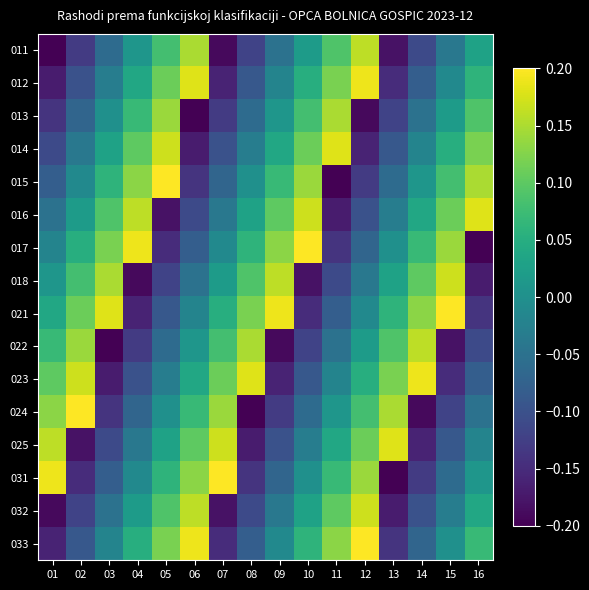

Reading left to right, transcribe all the data shown in this chart.

011: 01=-0.2	02=-0.1	03=-0.1	04=0.0	05=0.1	06=0.1	07=-0.2	08=-0.1	09=-0.1	10=0.0	11=0.1	12=0.2	13=-0.2	14=-0.1	15=-0.0	16=0.0
012: 01=-0.2	02=-0.1	03=-0.0	04=0.0	05=0.1	06=0.2	07=-0.2	08=-0.1	09=-0.0	10=0.1	11=0.1	12=0.2	13=-0.1	14=-0.1	15=-0.0	16=0.1
013: 01=-0.1	02=-0.1	03=0.0	04=0.1	05=0.1	06=-0.2	07=-0.1	08=-0.1	09=0.0	10=0.1	11=0.1	12=-0.2	13=-0.1	14=-0.1	15=0.0	16=0.1
014: 01=-0.1	02=-0.0	03=0.0	04=0.1	05=0.2	06=-0.2	07=-0.1	08=-0.0	09=0.0	10=0.1	11=0.2	12=-0.2	13=-0.1	14=-0.0	15=0.1	16=0.1
015: 01=-0.1	02=-0.0	03=0.1	04=0.1	05=0.2	06=-0.1	07=-0.1	08=0.0	09=0.1	10=0.1	11=-0.2	12=-0.1	13=-0.1	14=0.0	15=0.1	16=0.1
016: 01=-0.1	02=0.0	03=0.1	04=0.2	05=-0.2	06=-0.1	07=-0.0	08=0.0	09=0.1	10=0.2	11=-0.2	12=-0.1	13=-0.0	14=0.0	15=0.1	16=0.2
017: 01=-0.0	02=0.1	03=0.1	04=0.2	05=-0.1	06=-0.1	07=-0.0	08=0.1	09=0.1	10=0.2	11=-0.1	12=-0.1	13=0.0	14=0.1	15=0.1	16=-0.2
018: 01=0.0	02=0.1	03=0.1	04=-0.2	05=-0.1	06=-0.1	07=0.0	08=0.1	09=0.2	10=-0.2	11=-0.1	12=-0.0	13=0.0	14=0.1	15=0.2	16=-0.2
021: 01=0.0	02=0.1	03=0.2	04=-0.2	05=-0.1	06=-0.0	07=0.1	08=0.1	09=0.2	10=-0.1	11=-0.1	12=-0.0	13=0.1	14=0.1	15=0.2	16=-0.1
022: 01=0.1	02=0.1	03=-0.2	04=-0.1	05=-0.1	06=0.0	07=0.1	08=0.1	09=-0.2	10=-0.1	11=-0.1	12=0.0	13=0.1	14=0.2	15=-0.2	16=-0.1
023: 01=0.1	02=0.2	03=-0.2	04=-0.1	05=-0.0	06=0.0	07=0.1	08=0.2	09=-0.2	10=-0.1	11=-0.0	12=0.1	13=0.1	14=0.2	15=-0.1	16=-0.1
024: 01=0.1	02=0.2	03=-0.1	04=-0.1	05=0.0	06=0.1	07=0.1	08=-0.2	09=-0.1	10=-0.1	11=0.0	12=0.1	13=0.1	14=-0.2	15=-0.1	16=-0.1
025: 01=0.2	02=-0.2	03=-0.1	04=-0.0	05=0.0	06=0.1	07=0.2	08=-0.2	09=-0.1	10=-0.0	11=0.0	12=0.1	13=0.2	14=-0.2	15=-0.1	16=-0.0
031: 01=0.2	02=-0.1	03=-0.1	04=-0.0	05=0.1	06=0.1	07=0.2	08=-0.1	09=-0.1	10=0.0	11=0.1	12=0.1	13=-0.2	14=-0.1	15=-0.1	16=0.0
032: 01=-0.2	02=-0.1	03=-0.1	04=0.0	05=0.1	06=0.2	07=-0.2	08=-0.1	09=-0.0	10=0.0	11=0.1	12=0.2	13=-0.2	14=-0.1	15=-0.0	16=0.0
033: 01=-0.2	02=-0.1	03=-0.0	04=0.1	05=0.1	06=0.2	07=-0.1	08=-0.1	09=-0.0	10=0.1	11=0.1	12=0.2	13=-0.1	14=-0.1	15=0.0	16=0.1